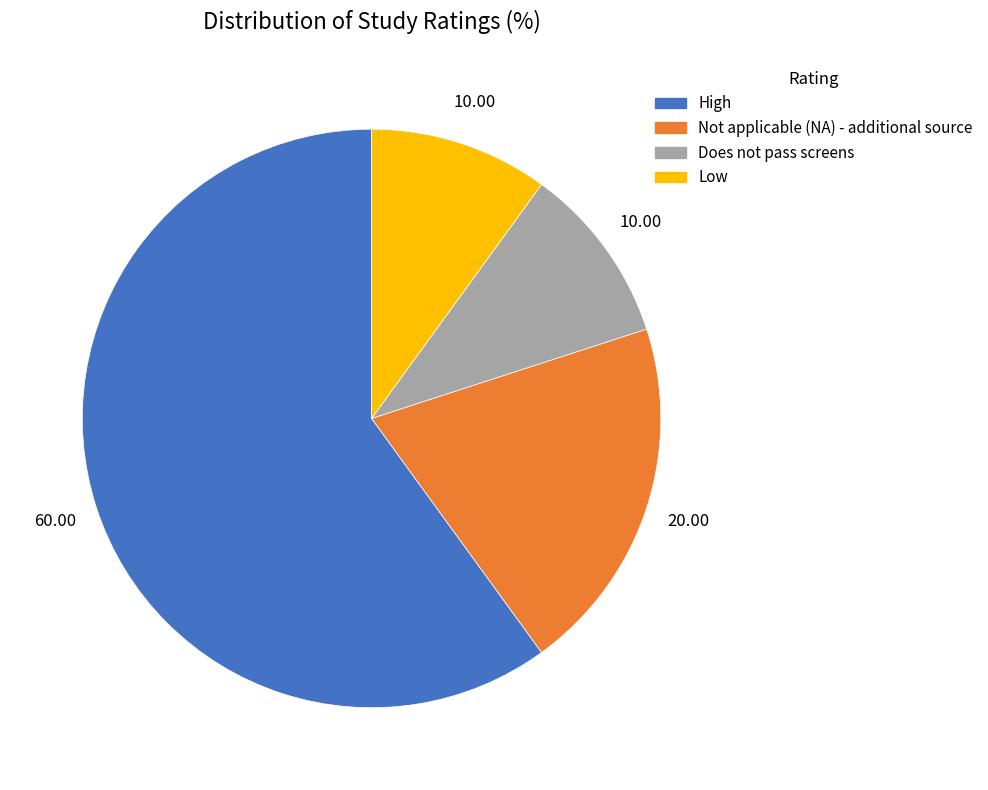

Is High the majority of the pie?

Yes